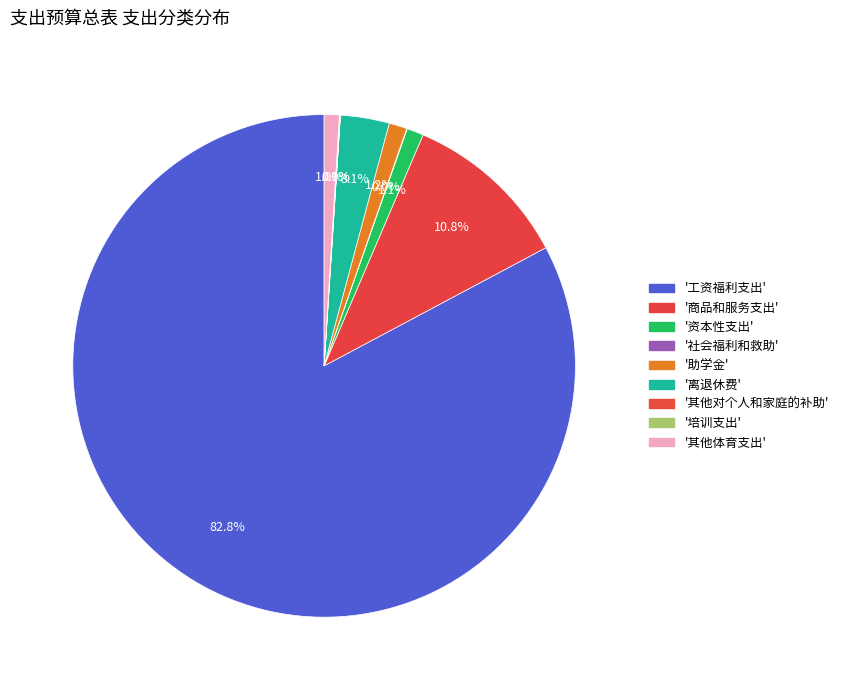

Which slice represents more than half of the pie?

工资福利支出